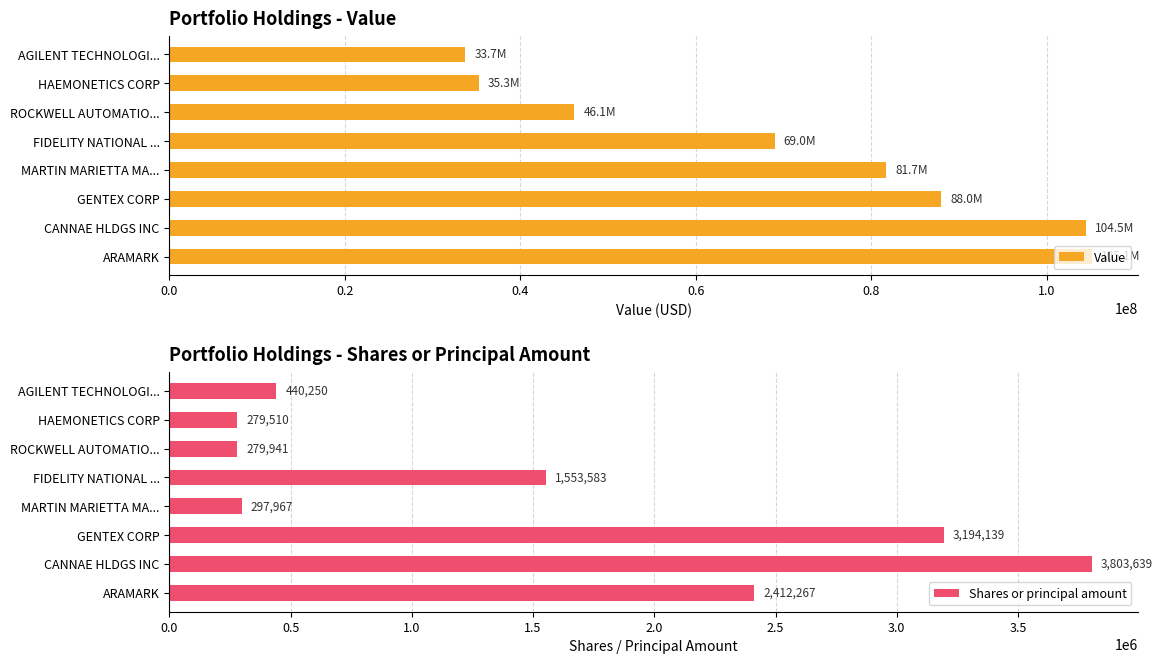

Does the chart contain stacked bars?

No